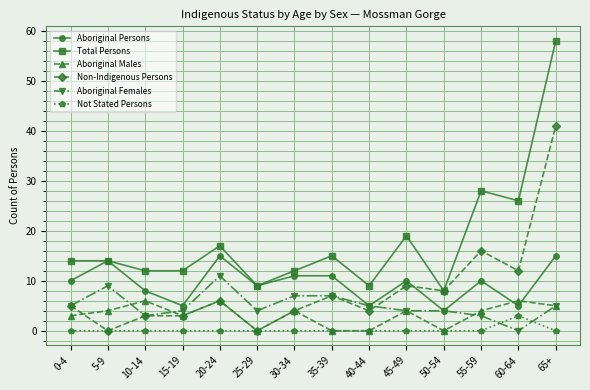

What is the sum of the Not Stated Persons values at 60-64 and 45-49?

3